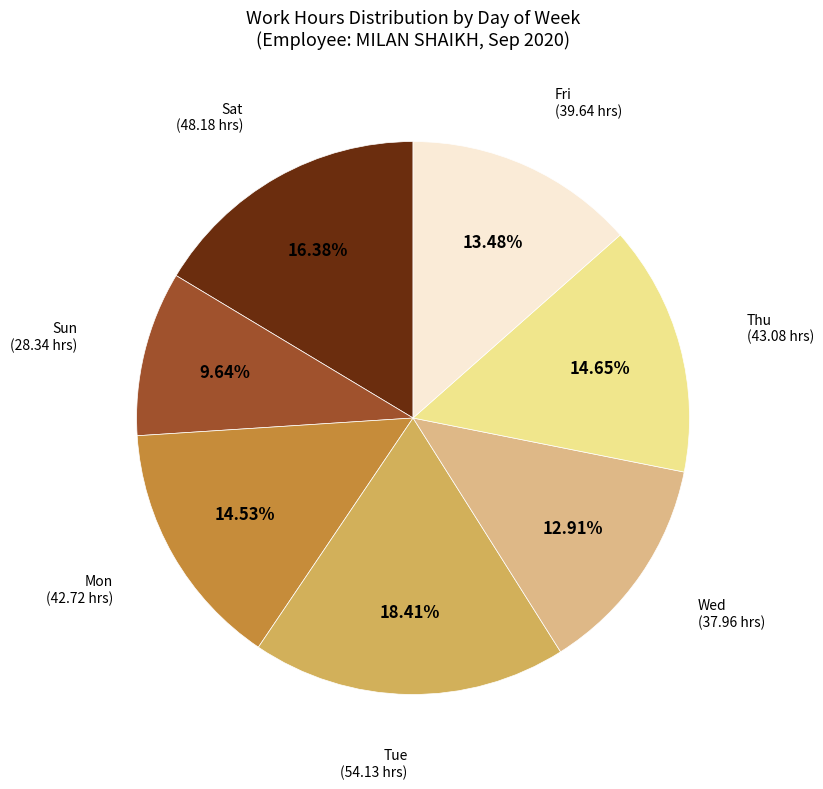

Does any single category account for the majority?

No